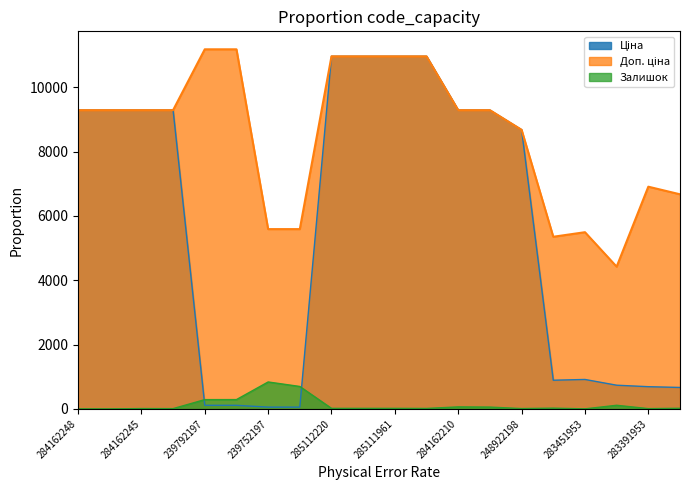

Which series changed the most between 284162248 and 284162209?

Залишок